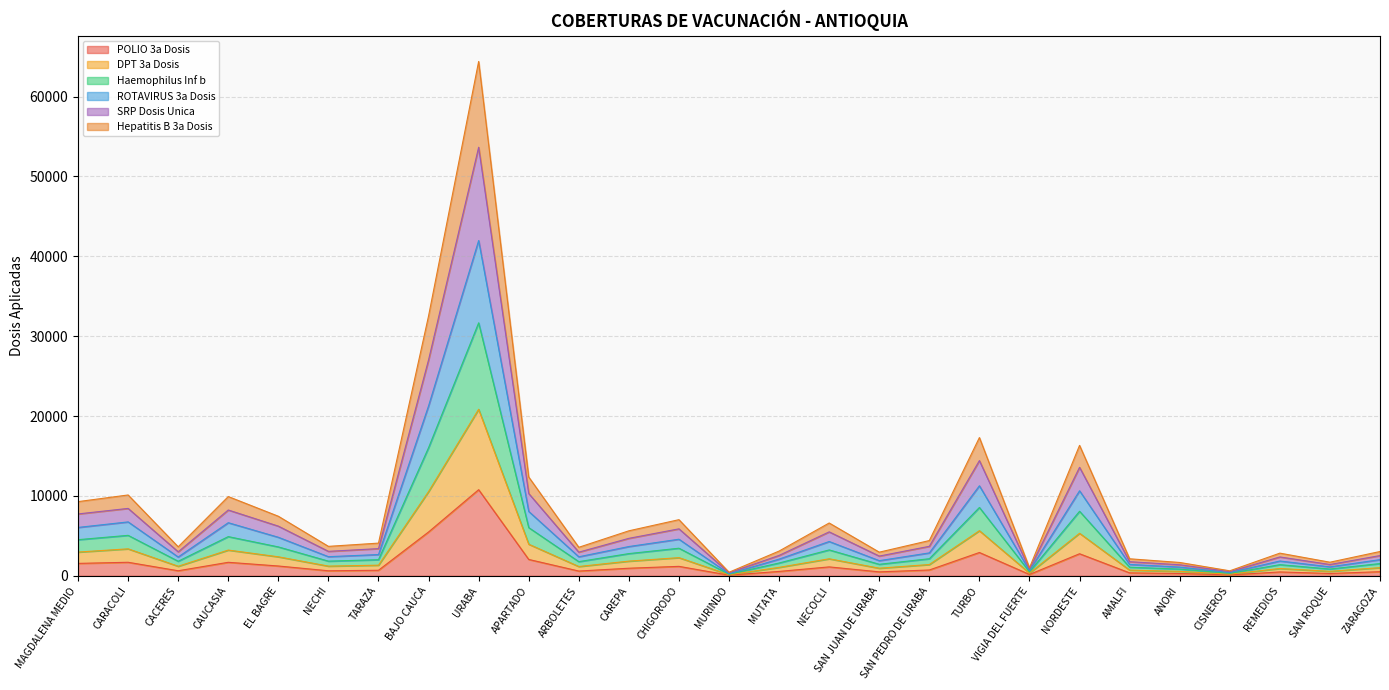

Rank the categories by SRP Dosis Unica value from lowest to highest.

MURINDO, CISNEROS, VIGIA DEL FUERTE, ANORI, SAN ROQUE, AMALFI, REMEDIOS, SAN JUAN DE URABA, ZARAGOZA, MUTATA, ARBOLETES, CACERES, NECHI, TARAZA, SAN PEDRO DE URABA, CAREPA, NECOCLI, CHIGORODO, EL BAGRE, MAGDALENA MEDIO, CAUCASIA, CARACOLI, APARTADO, NORDESTE, TURBO, BAJO CAUCA, URABA